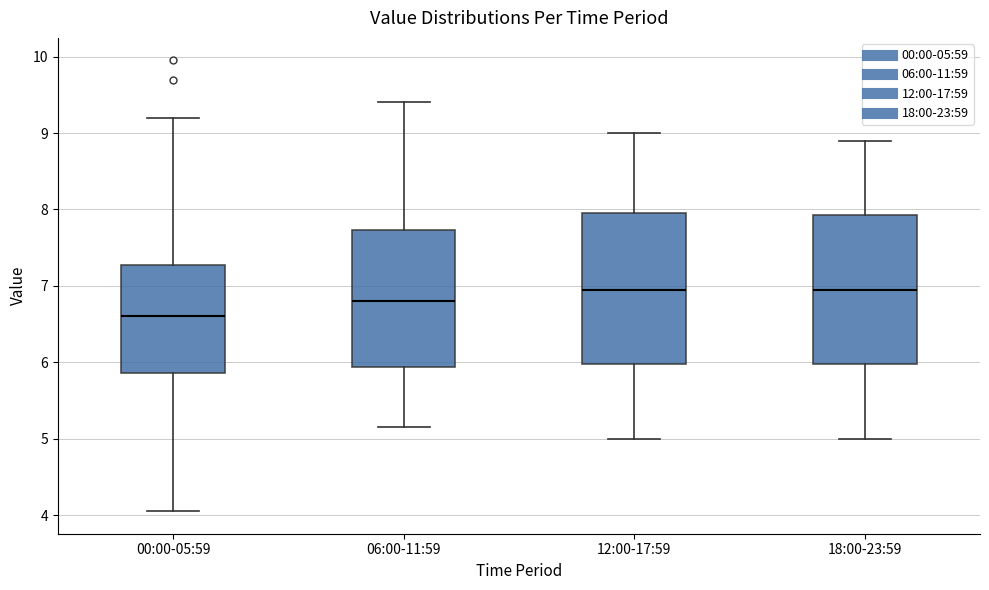

Which box has the lowest median line?

00:00-05:59